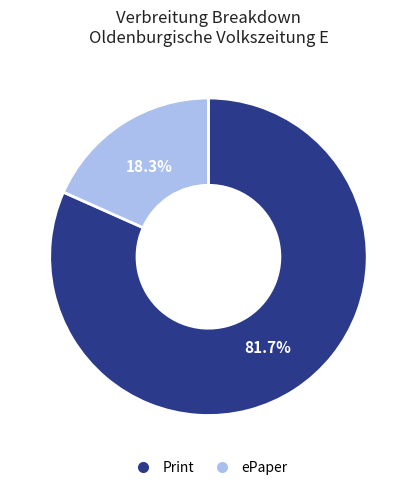

Is there any slice that represents more than half of the pie?

Yes